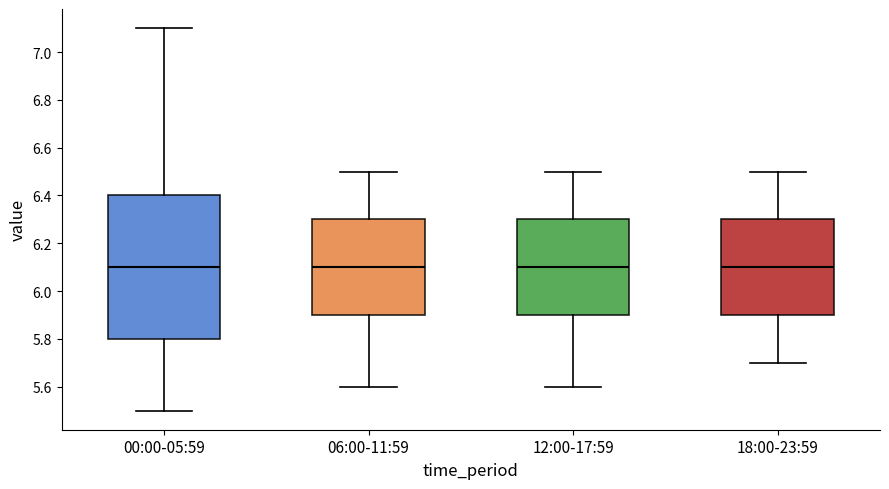

Reading left to right, transcribe this box plot: for each box, give where its median line is, the range the box spans, and where its two whiskers end, as read against the y-axis. The values are not printed on the chart, so give them approximately, as read against the axis.

00:00-05:59: median 6.1, box 5.8 to 6.4, whiskers 5.5 to 7.1
06:00-11:59: median 6.1, box 5.9 to 6.3, whiskers 5.6 to 6.5
12:00-17:59: median 6.1, box 5.9 to 6.3, whiskers 5.6 to 6.5
18:00-23:59: median 6.1, box 5.9 to 6.3, whiskers 5.7 to 6.5